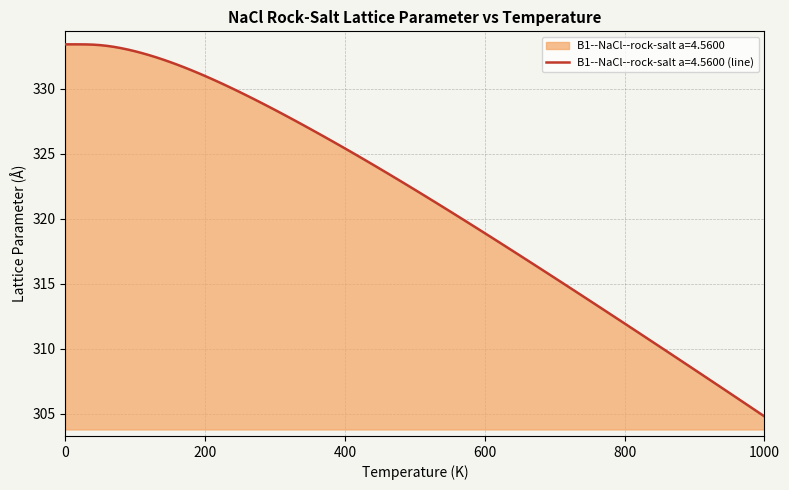

Between 550.0 and 300.0, which is larger?

300.0